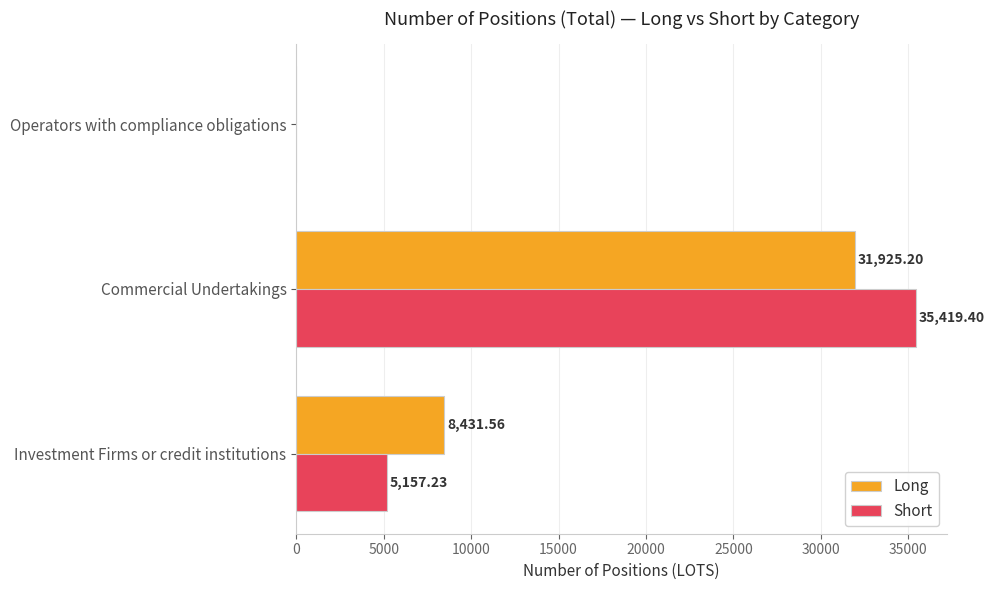

Which series changed the most between Investment Firms or credit institutions and Operators with compliance obligations?

Long